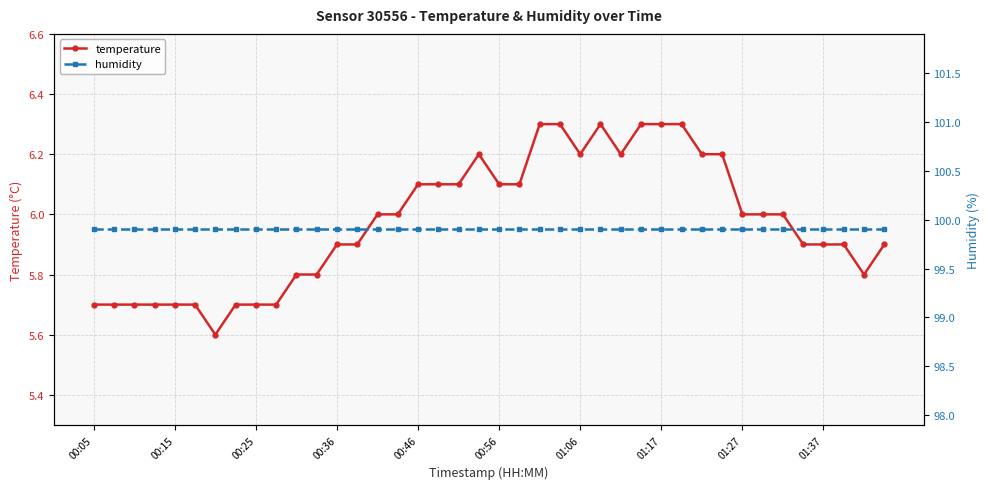

What position from the right is 19?

21